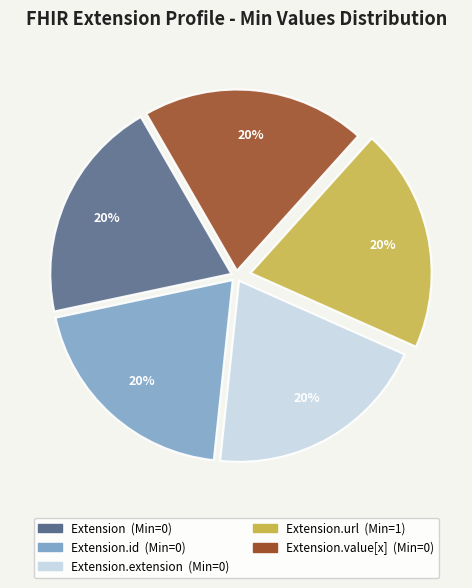

Is there a majority slice in this chart?

No